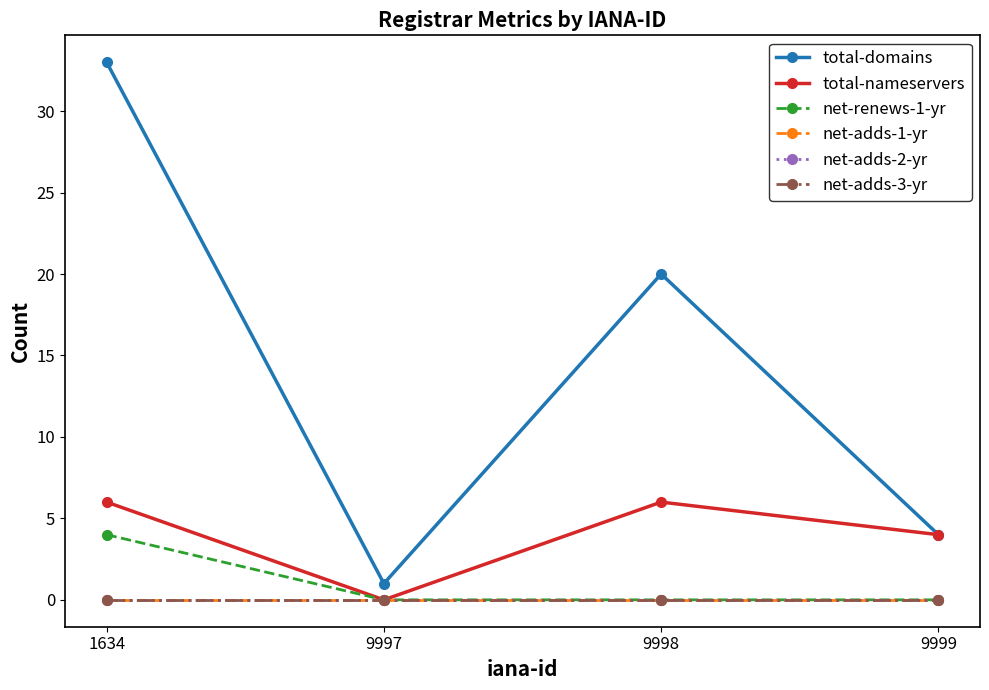

True or false: total-domains has a value of 4 at 9999.

True